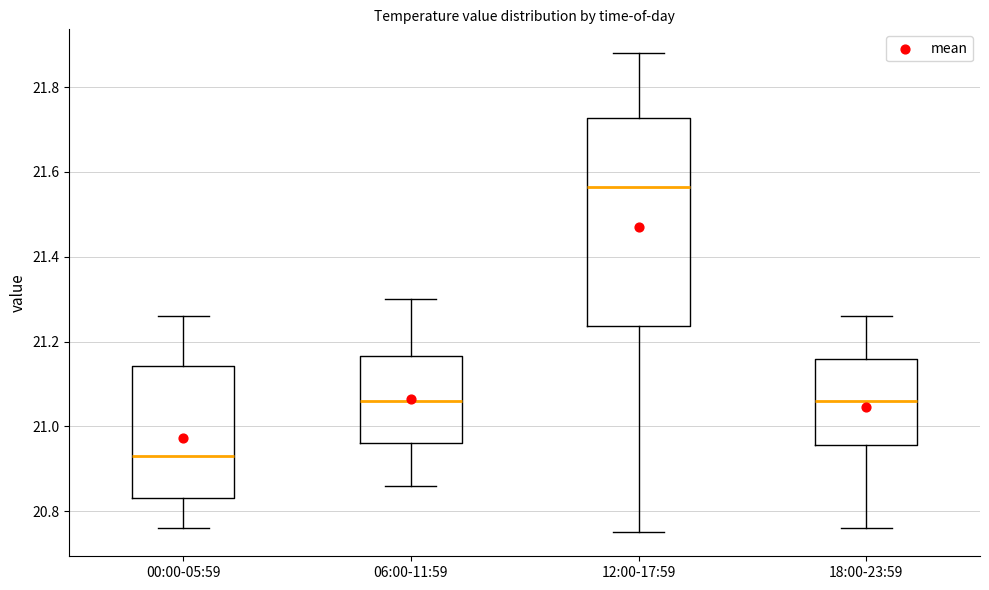

Which box's median line is the lowest?

00:00-05:59